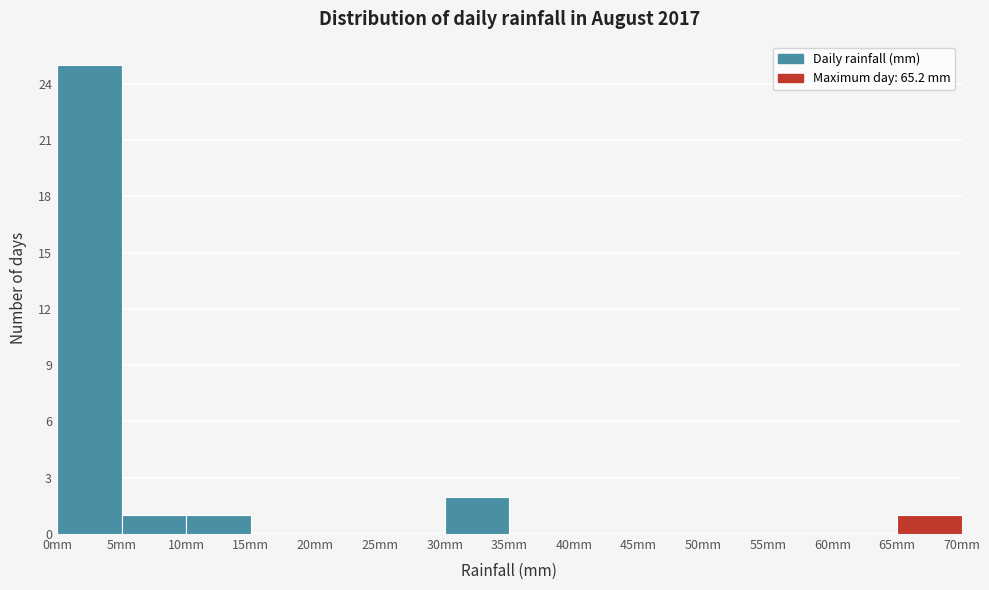

Reading left to right, list every bar in this chart as the range it spans on the x-axis followed by its height. The values are not printed on the chart, so give them approximately, as read against the axis.

0 to 5: 25
5 to 10: 1
10 to 15: 1
15 to 20: 0
20 to 25: 0
25 to 30: 0
30 to 35: 2
35 to 40: 0
40 to 45: 0
45 to 50: 0
50 to 55: 0
55 to 60: 0
60 to 65: 0
65 to 70: 1